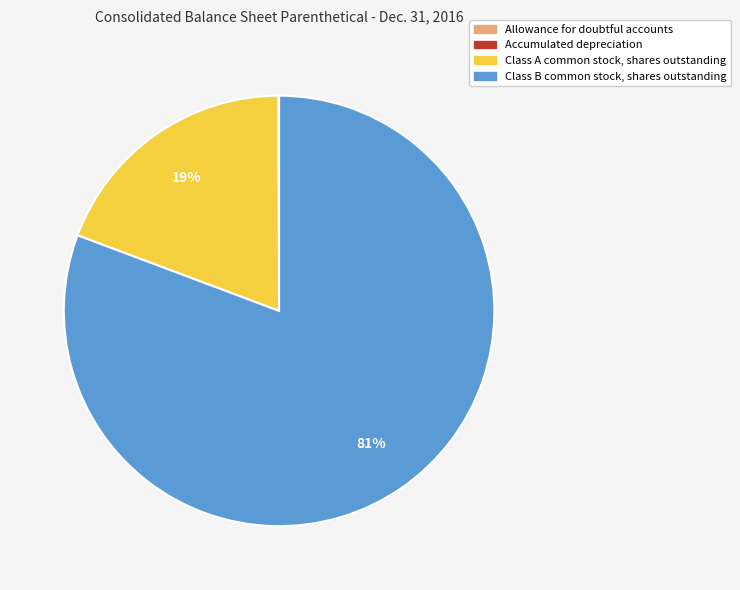

Which slice is the largest?

Class B common stock, shares outstanding